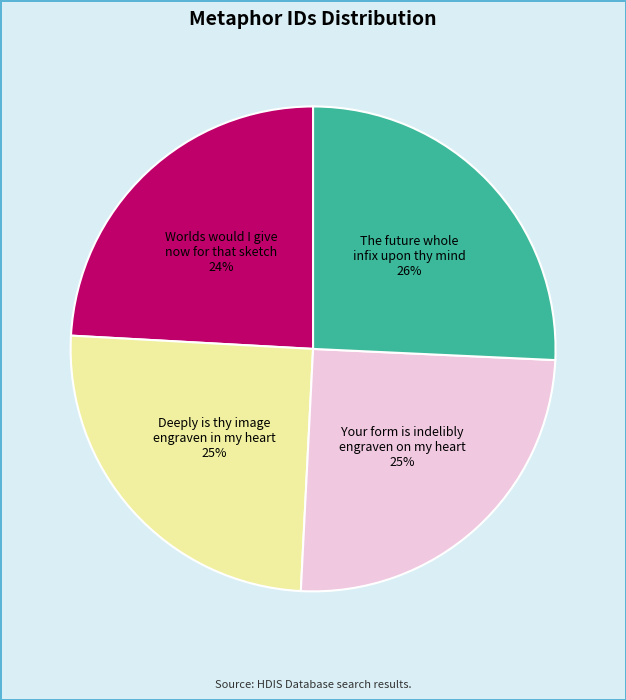

To the nearest percent, what percentage of the pie is Deeply is thy image engraven in my heart?

25%